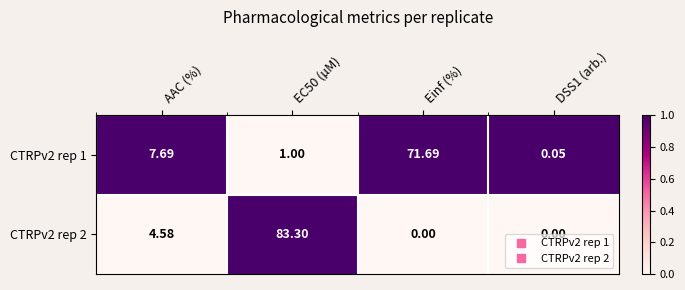

At which label is CTRPv2 rep 1 closest to 35?

AAC (%)